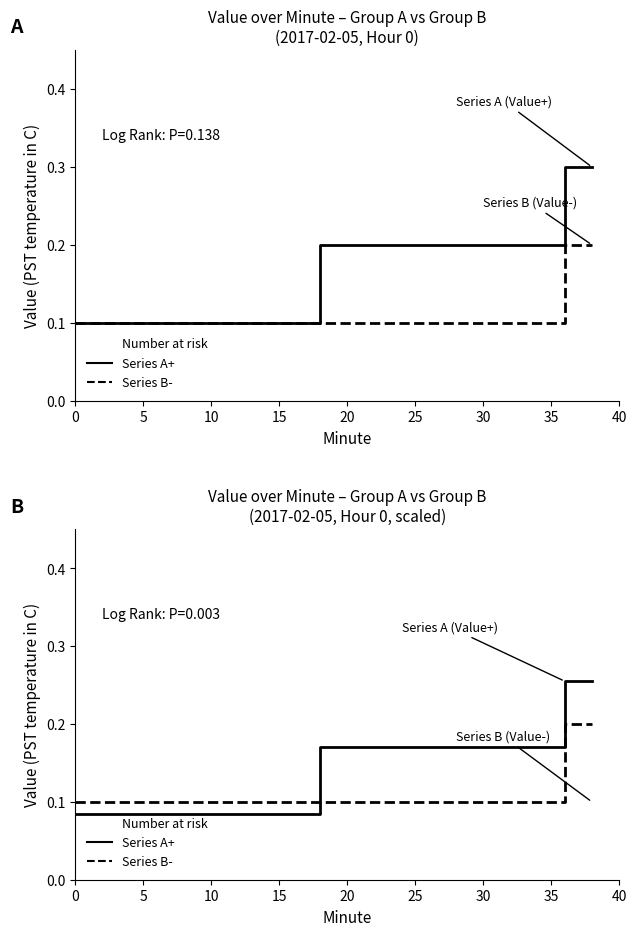

Which series has the widest spread of values?

Series A (Value+)